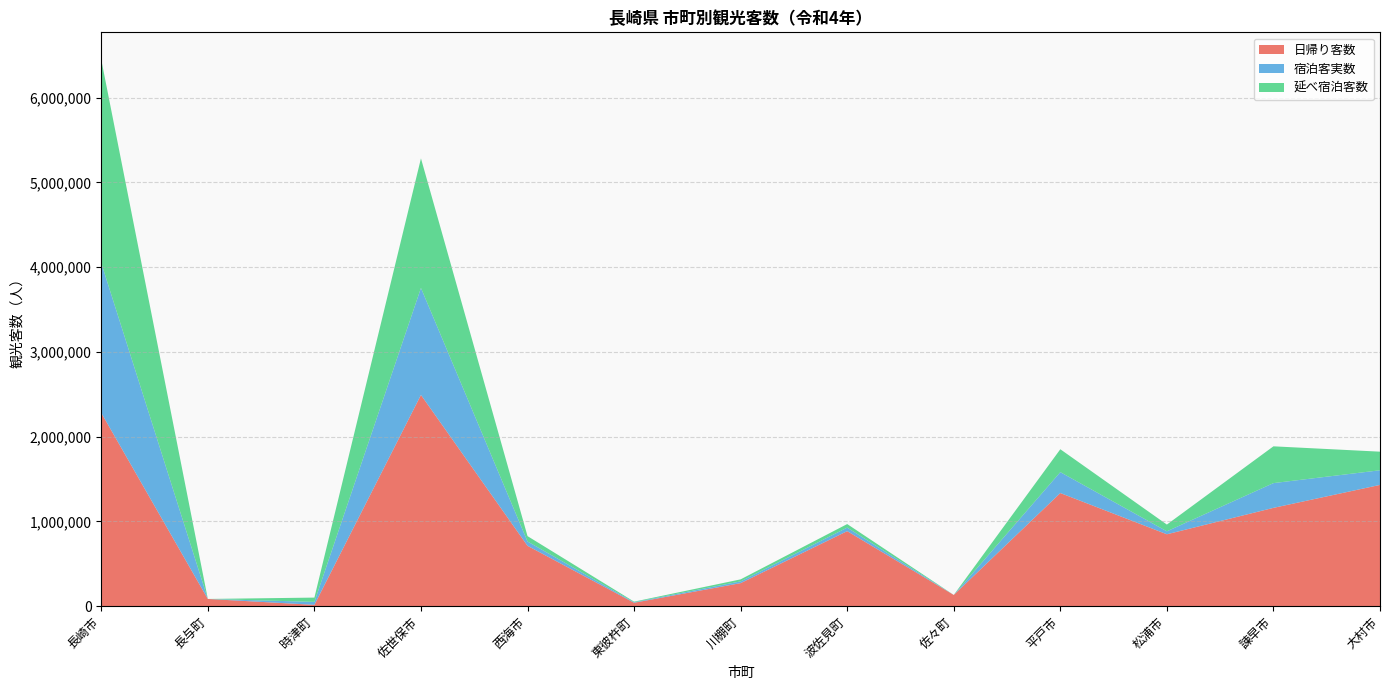

Reading right to left, what are all the values shown in this chart?

日帰り客数: 1430798	1159938	848392	1334922	132428	885347	272011	40530	712444	2492420	15791	85208	2280400
宿泊客実数: 172744	292106	34938	246658	169	41667	20830	6231	50841	1262344	34928	0	1768400
延べ宿泊客数: 219420	433974	79545	269964	169	41891	23604	6666	63337	1528706	50545	0	2399374